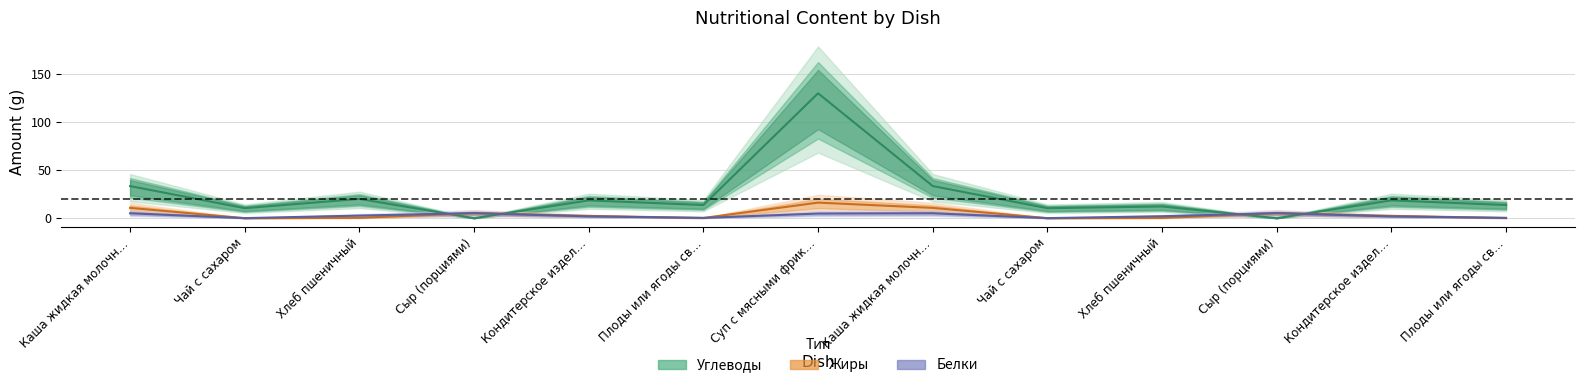

Which category has the lowest value across all series?

Сыр (порциями)